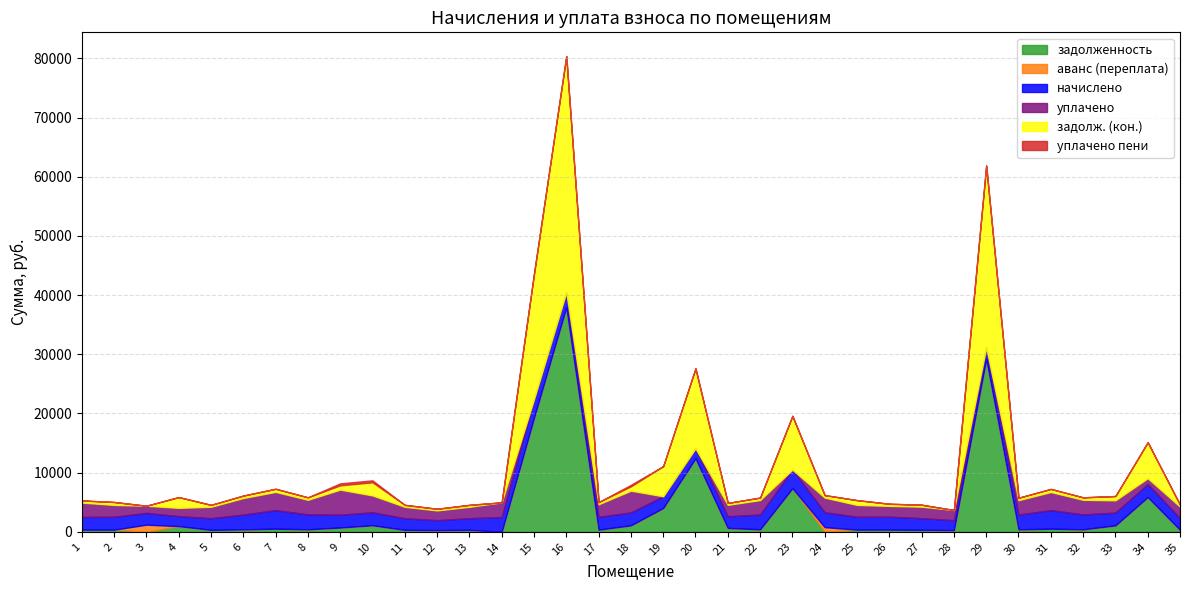

Rank the series by their maximum value, from lowest to highest.

уплачено пени, аванс (переплата), начислено, уплачено, задолженность, задолж. (кон.)